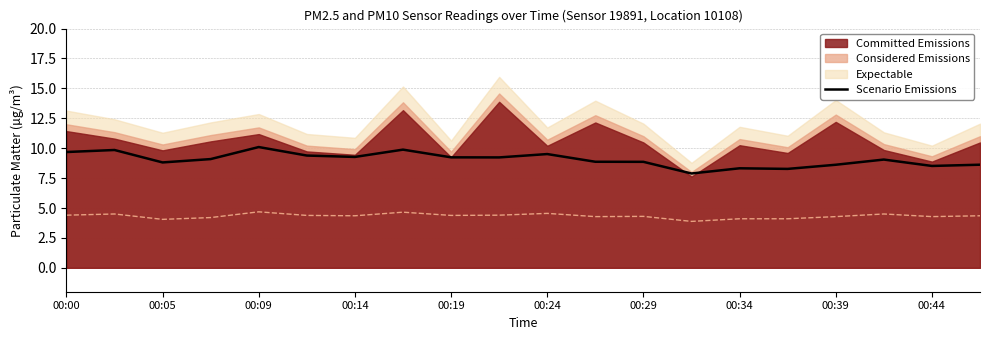

Reading left to right, what are all the values shown in this chart?

9.7	9.8	8.8	9.1	10.1	9.4	9.3	9.9	9.2	9.2	9.5	8.9	8.9	7.9	8.3	8.3	8.6	9.1	8.5	8.6